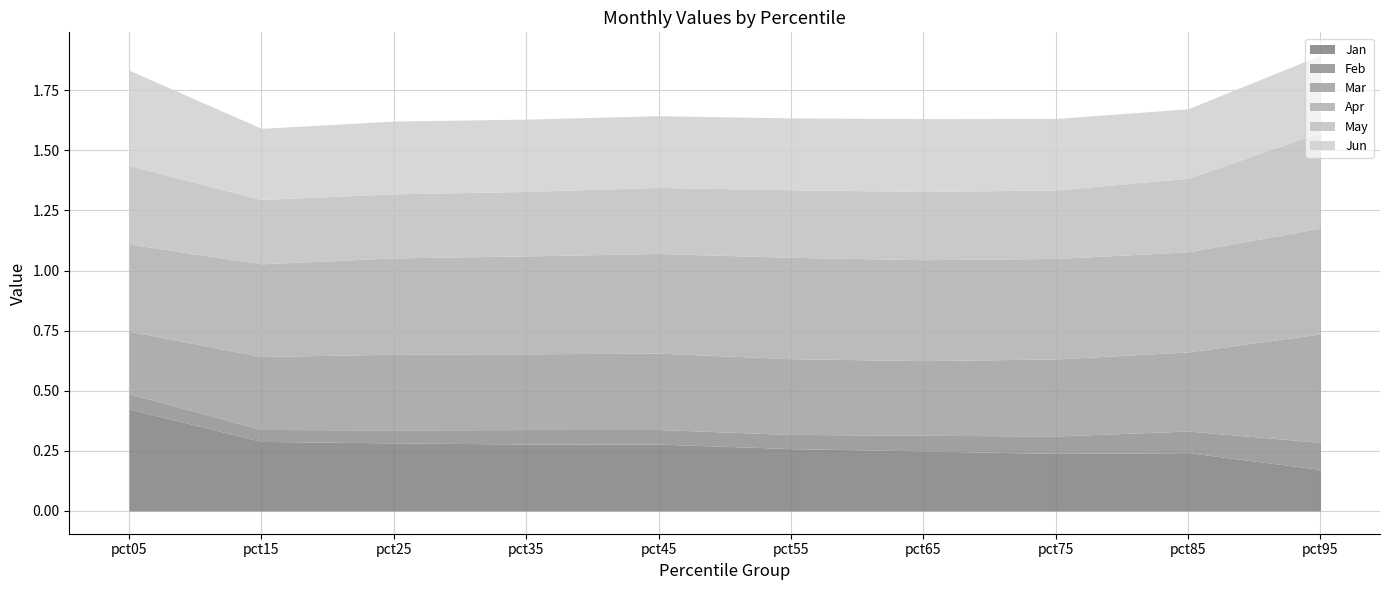

List the series in order of their peak value, highest first.

Mar, Apr, Jan, May, Jun, Feb